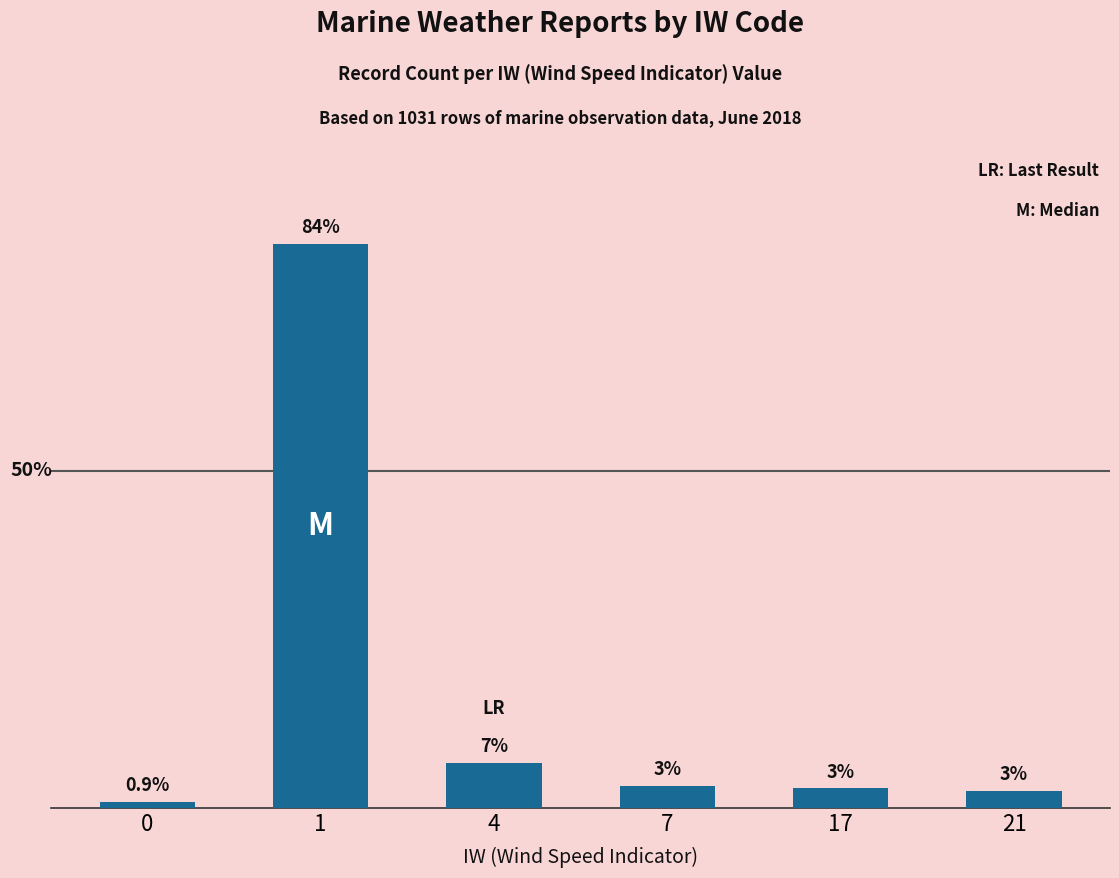

What is the value of the 5th bar from the left?

2.9